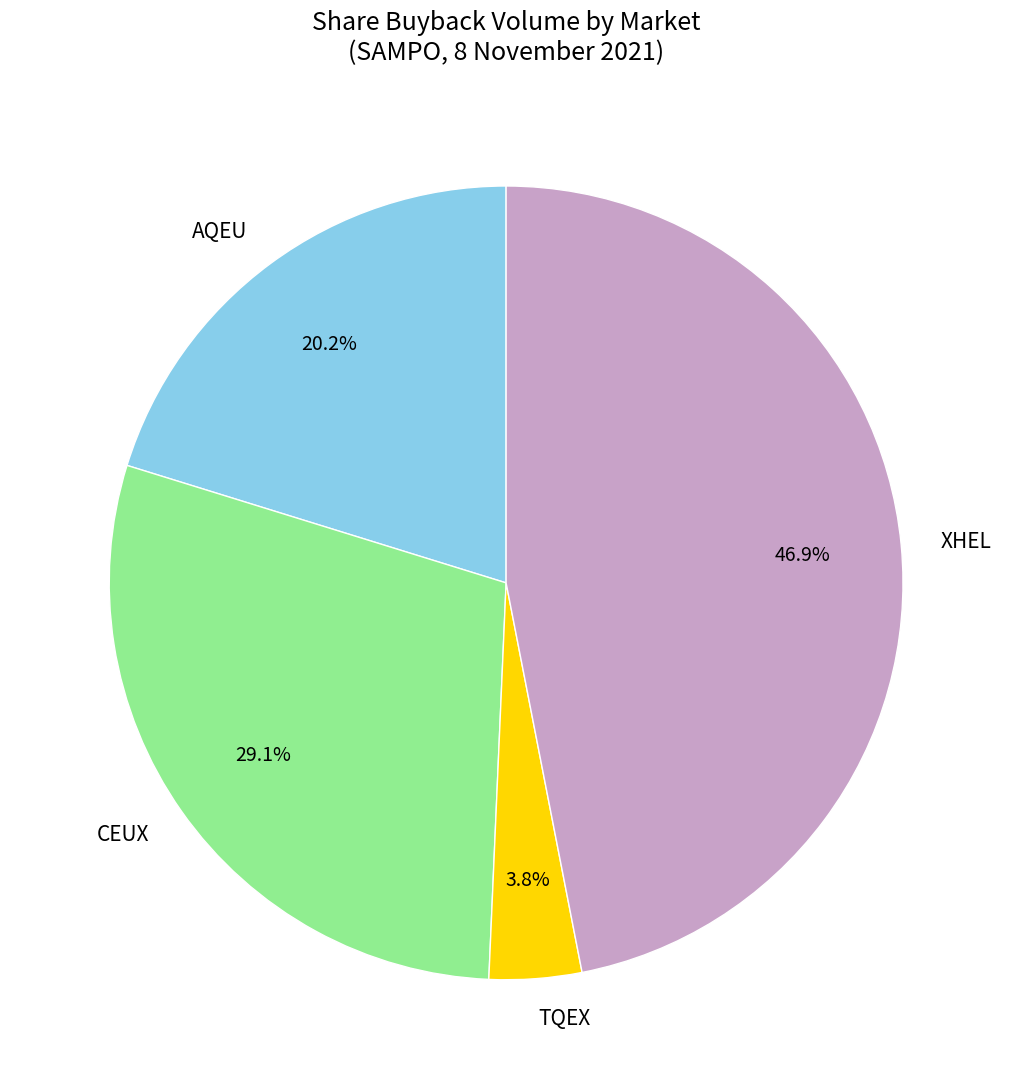

Combined, do XHEL and CEUX account for over 50%?

Yes